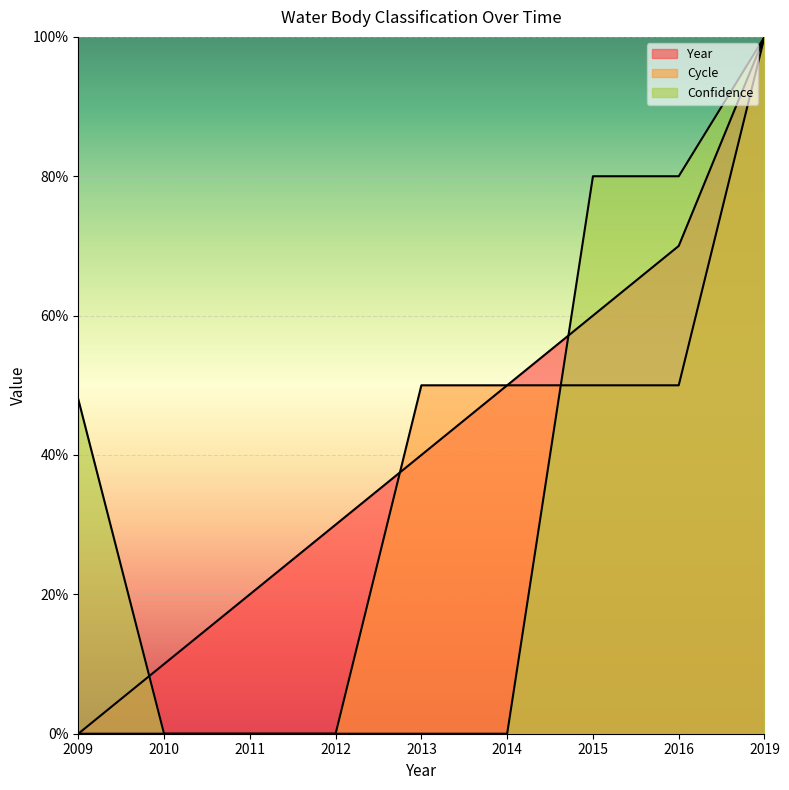

True or false: Year has a value of 0.3 at 2009.

False